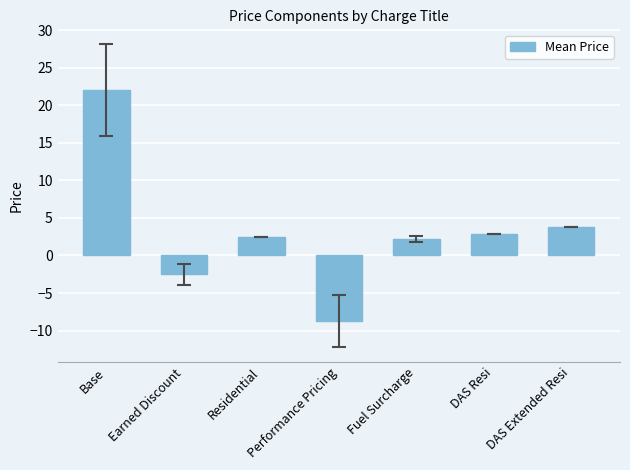

What is the average value?

3.2